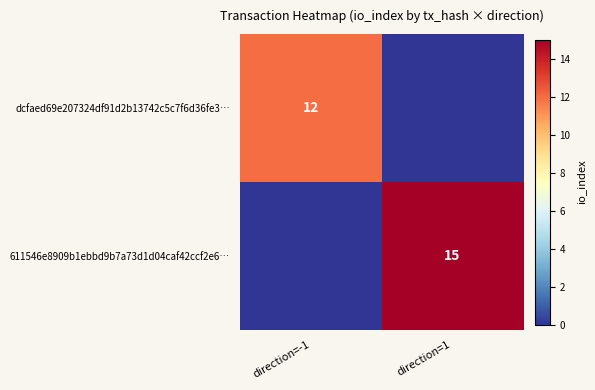

Is it true that dcfaed69e207324df91d2b13742c5c7f6d36fe3… equals 21 at direction=-1?

False